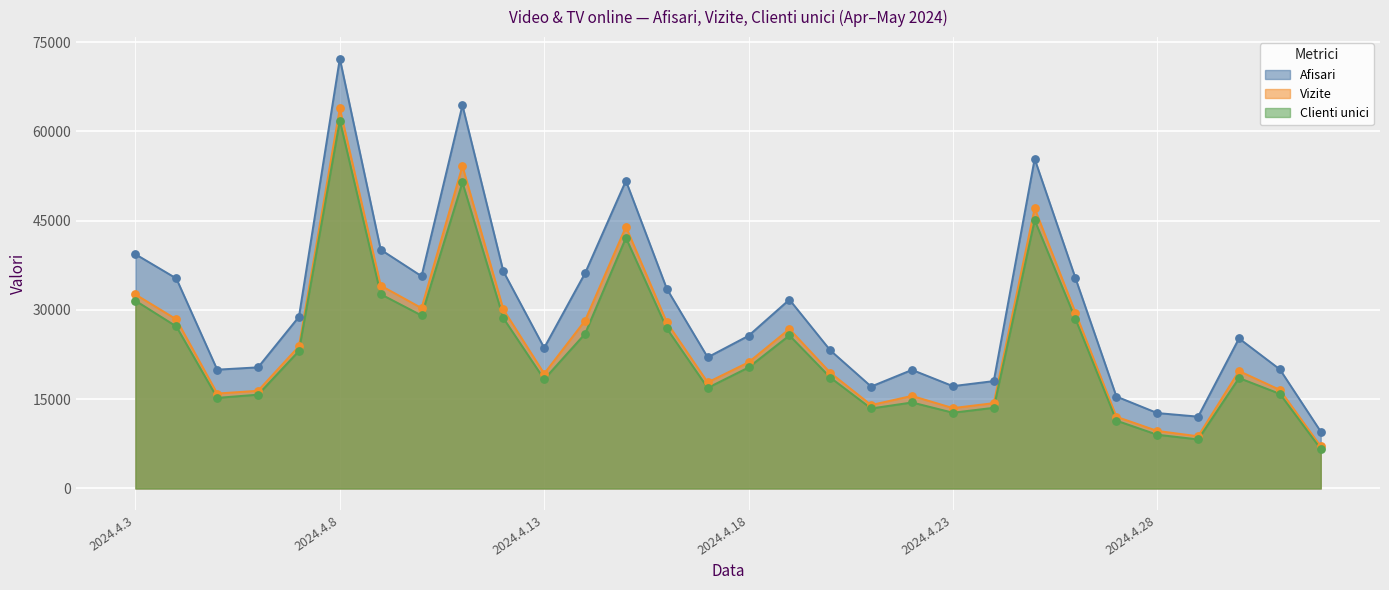

Is the value of Clienti unici at 2024.4.12 greater than the value of Vizite at 2024.4.16?

Yes